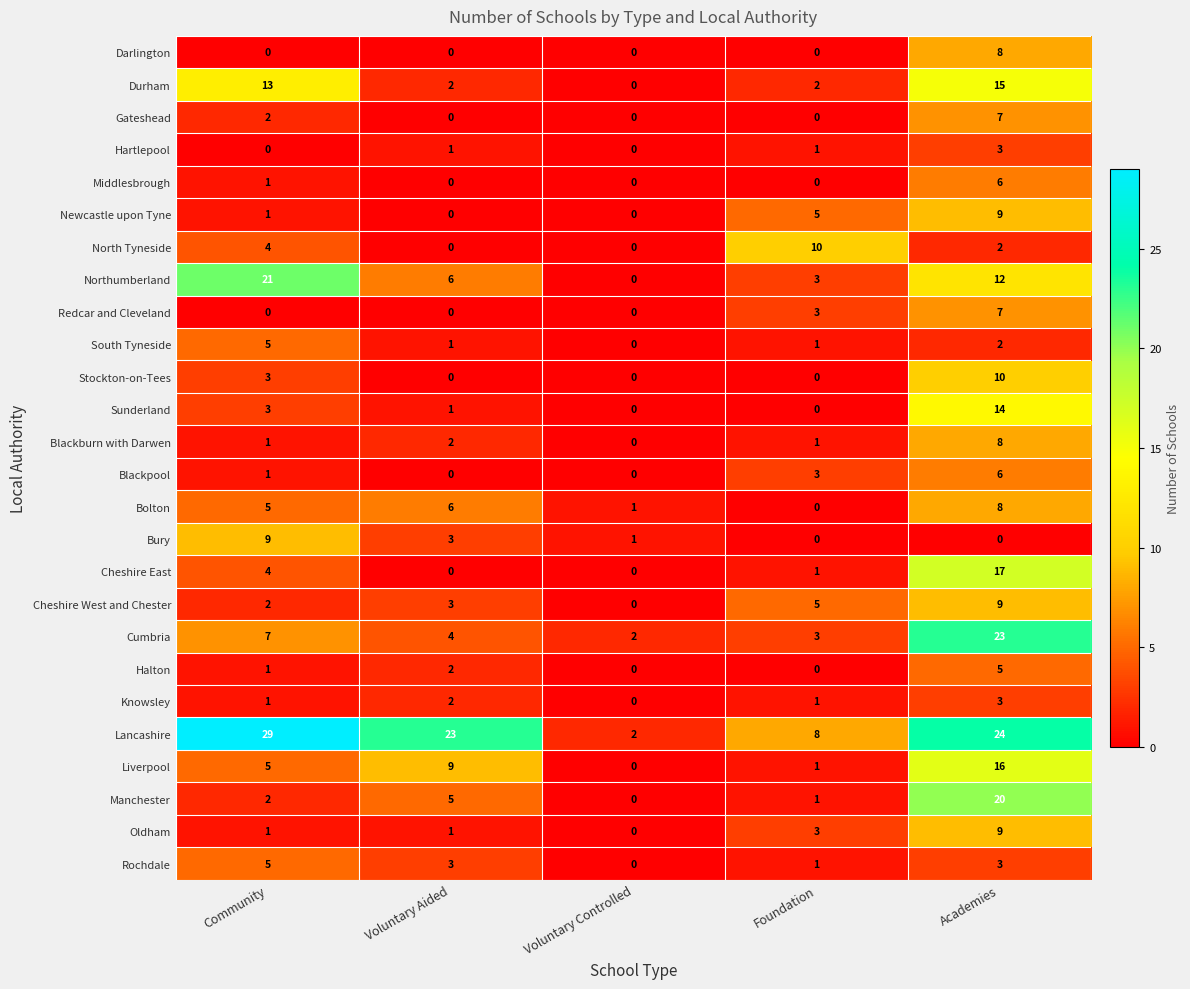

The South Tyneside series shows 2 at Academies. True or false?

True